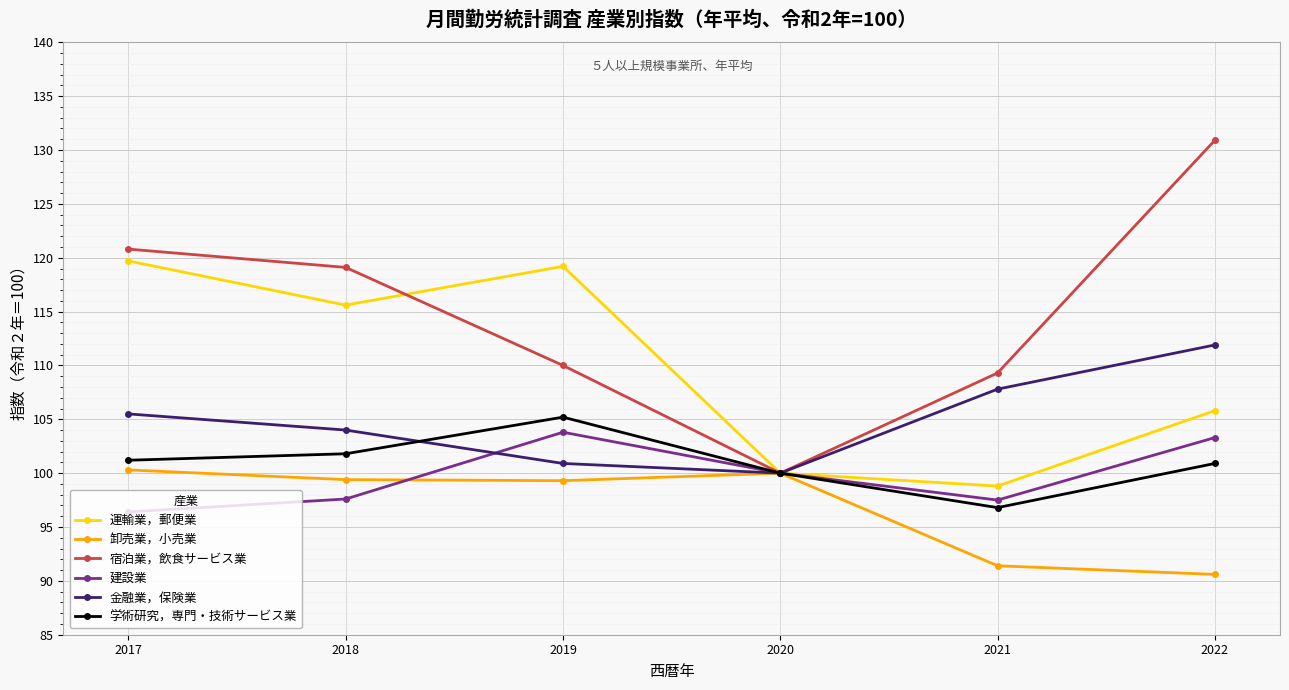

Which series changed the most between 2019 and 2020?

運輸業，郵便業